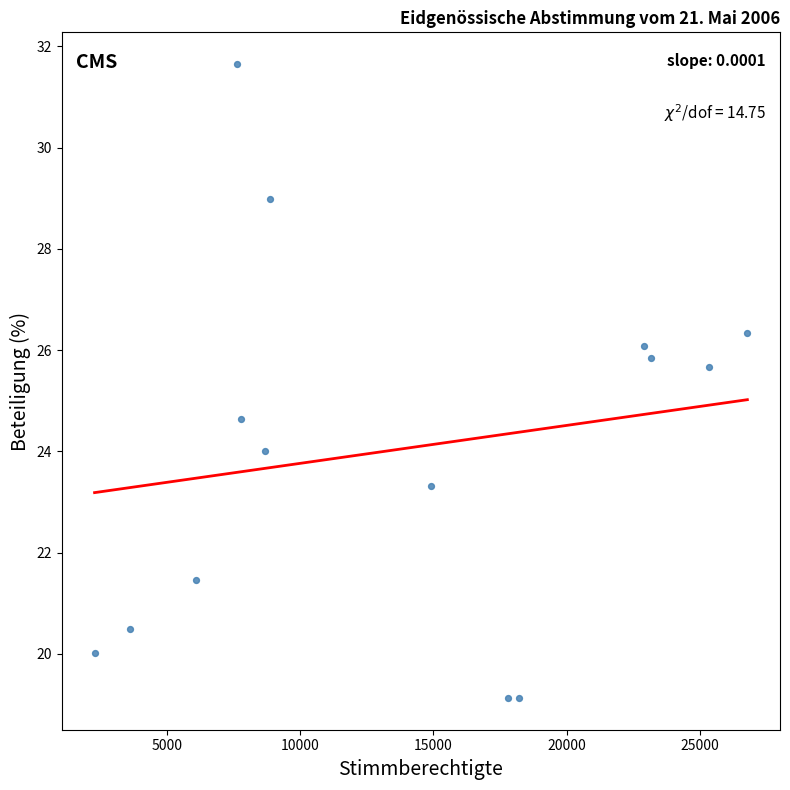

What Y value in the scatter plot is closest to 25?

24.6